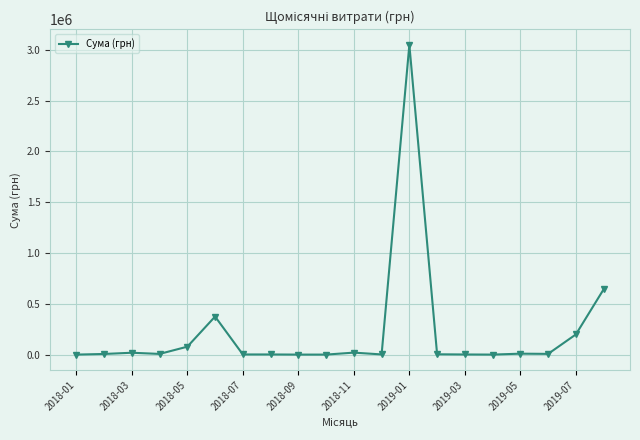

Does the chart display data point markers on the line(s)?

Yes